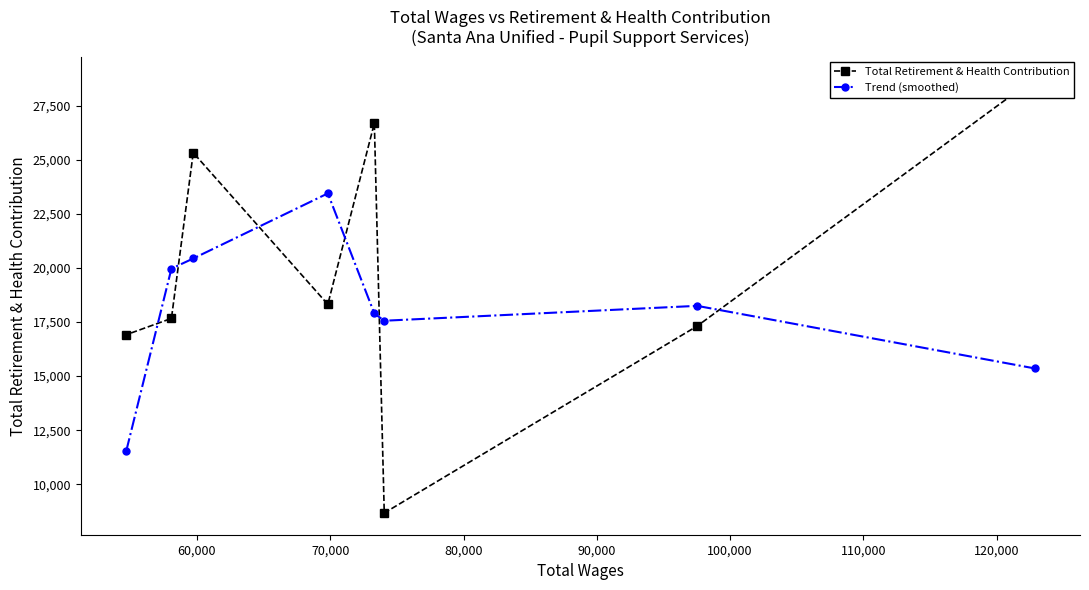

Does the chart display data point markers on the line(s)?

Yes